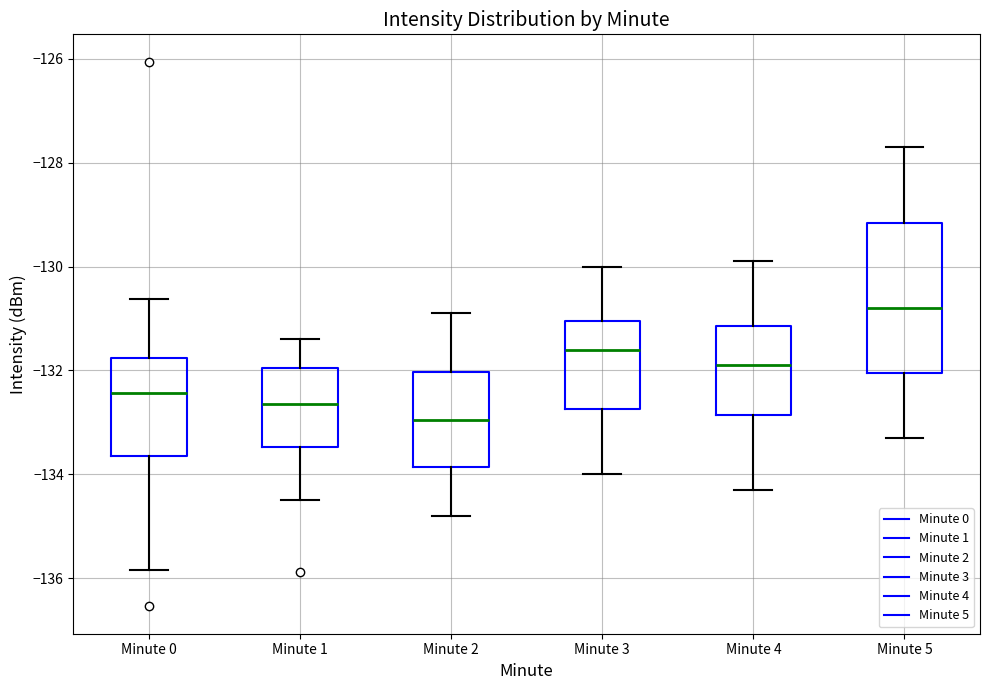

Reading left to right, transcribe this box plot: for each box, give where its median line is, the range the box spans, and where its two whiskers end, as read against the y-axis. The values are not printed on the chart, so give them approximately, as read against the axis.

Minute 0: median -132.4, box -133.6 to -131.8, whiskers -135.8 to -130.6
Minute 1: median -132.6, box -133.4 to -132.0, whiskers -134.4 to -131.4
Minute 2: median -133.0, box -133.8 to -132.0, whiskers -134.8 to -130.8
Minute 3: median -131.6, box -132.8 to -131.0, whiskers -134.0 to -130.0
Minute 4: median -131.8, box -132.8 to -131.2, whiskers -134.2 to -129.8
Minute 5: median -130.8, box -132.0 to -129.2, whiskers -133.2 to -127.6